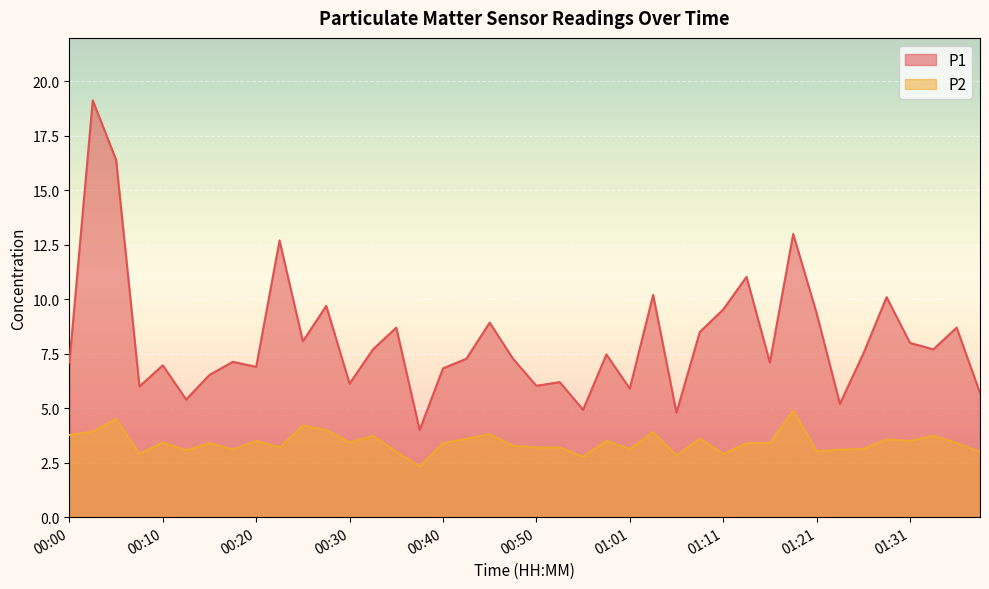

Reading left to right, transcribe all the data shown in this chart.

P1: 00:00=7.1	00:03=19.1	00:05=16.4	00:08=6.0	00:10=7.0	00:13=5.4	00:15=6.5	00:17=7.1	00:20=6.9	00:23=12.7	00:25=8.1	00:28=9.7	00:30=6.1	00:33=7.7	00:35=8.7	00:38=4.0	00:40=6.8	00:43=7.3	00:45=8.9	00:48=7.3	00:50=6.0	00:53=6.2	00:55=4.9	00:58=7.5	01:01=5.9	01:03=10.2	01:06=4.8	01:08=8.5	01:11=9.5	01:13=11.0	01:16=7.1	01:18=13.0	01:21=9.4	01:23=5.2	01:26=7.5	01:28=10.1	01:31=8.0	01:33=7.7	01:36=8.7	01:39=5.7
P2: 00:00=3.8	00:03=3.9	00:05=4.5	00:08=2.9	00:10=3.4	00:13=3.1	00:15=3.4	00:17=3.1	00:20=3.5	00:23=3.2	00:25=4.2	00:28=4.0	00:30=3.4	00:33=3.7	00:35=3.0	00:38=2.3	00:40=3.4	00:43=3.6	00:45=3.8	00:48=3.3	00:50=3.2	00:53=3.2	00:55=2.8	00:58=3.5	01:01=3.1	01:03=3.9	01:06=2.8	01:08=3.6	01:11=2.9	01:13=3.4	01:16=3.4	01:18=4.9	01:21=3.0	01:23=3.1	01:26=3.1	01:28=3.6	01:31=3.5	01:33=3.7	01:36=3.4	01:39=3.0